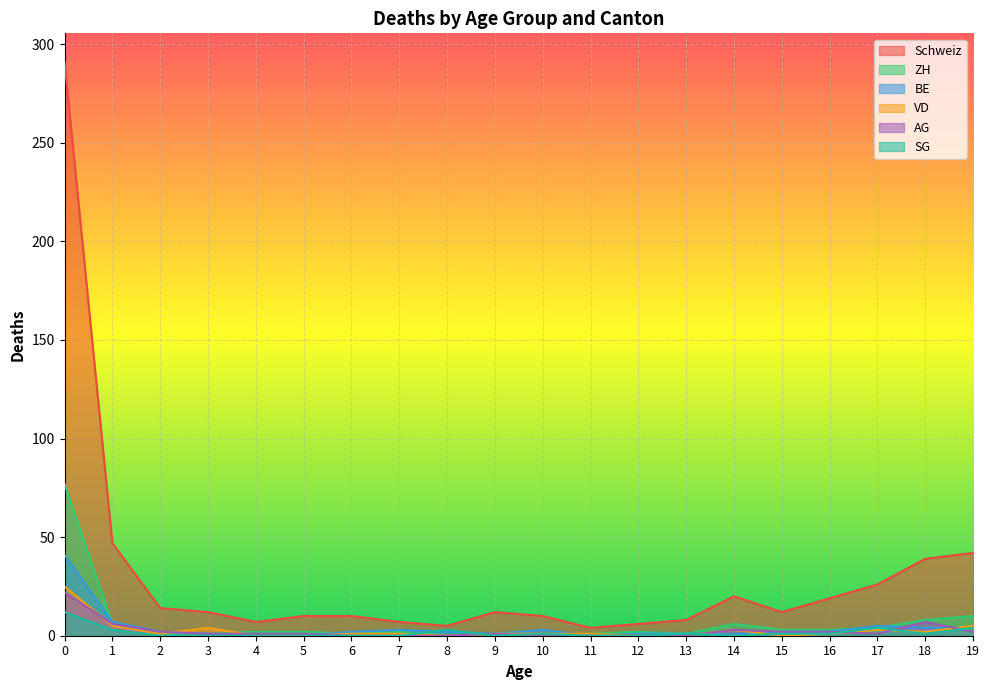

True or false: Schweiz and VD cross at least once.

False